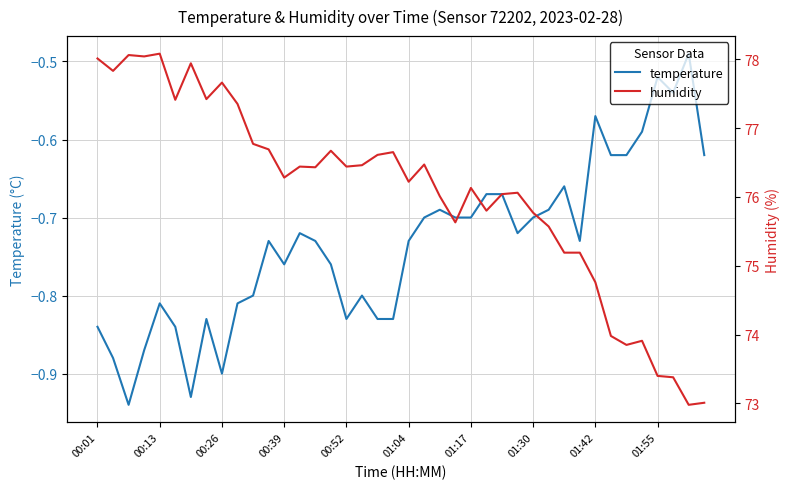

Is the value of humidity at 01:04 greater than the value of temperature at 10?

Yes